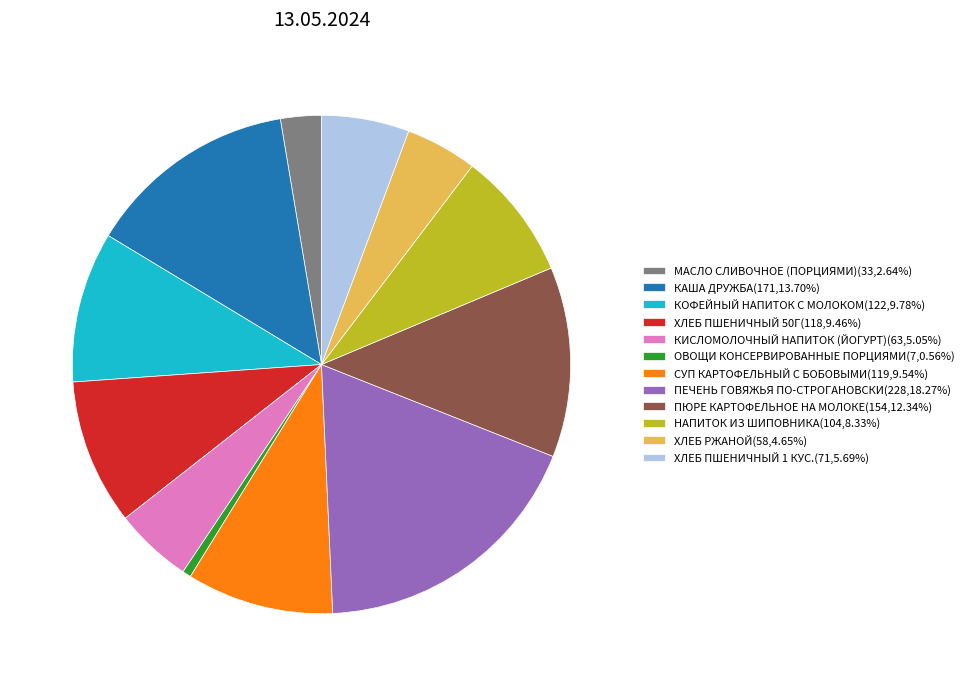

Is there a majority slice in this chart?

No